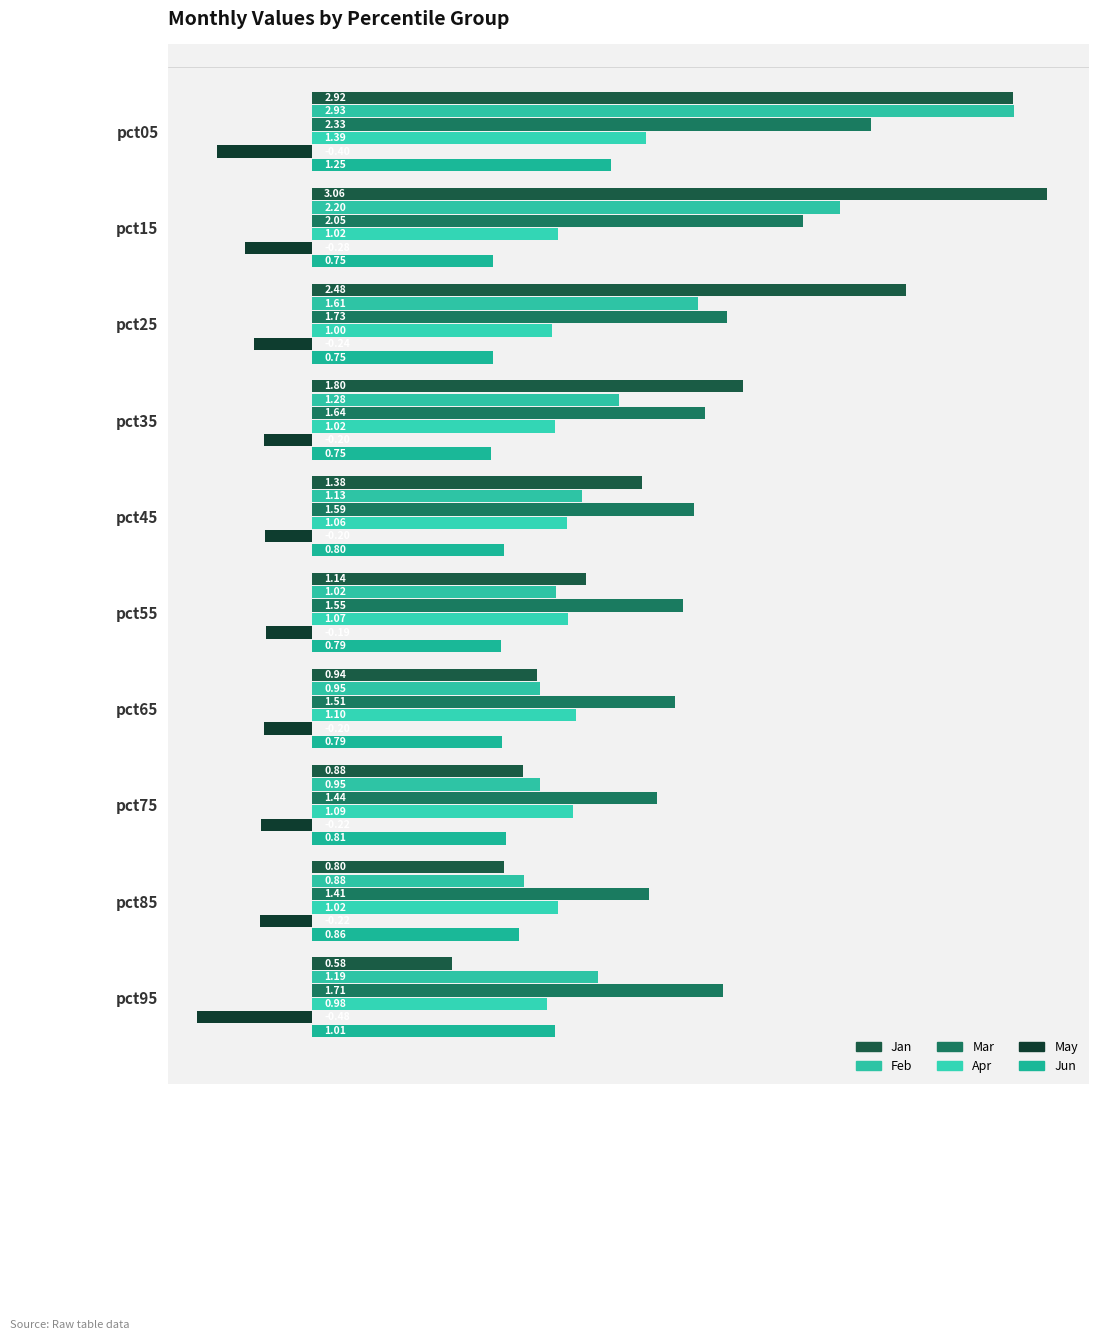

At which label is Jan closest to 1?

pct65